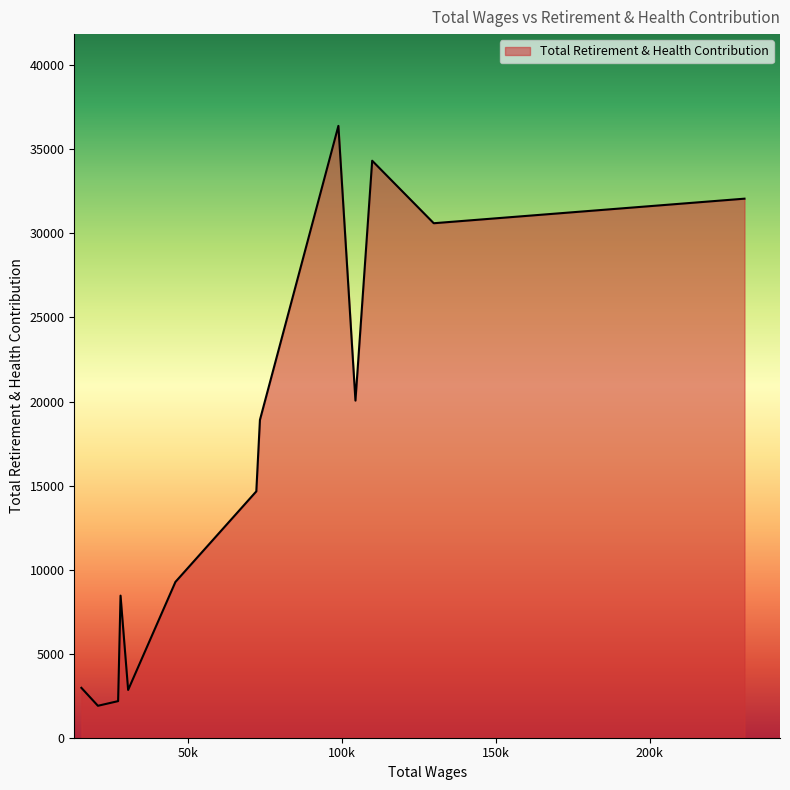

True or false: there are more than 2 points higher than both neighbors.

True